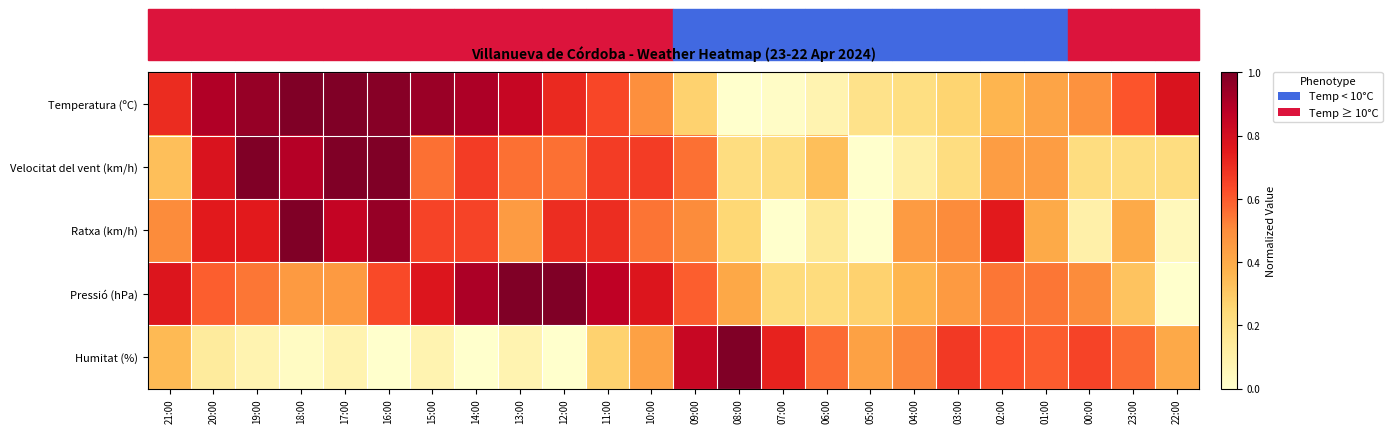

Which has a higher value, 09:00 or 00:00?

00:00